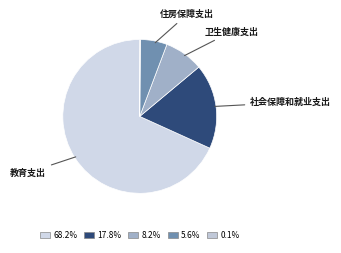

Which slice represents more than half of the pie?

教育支出